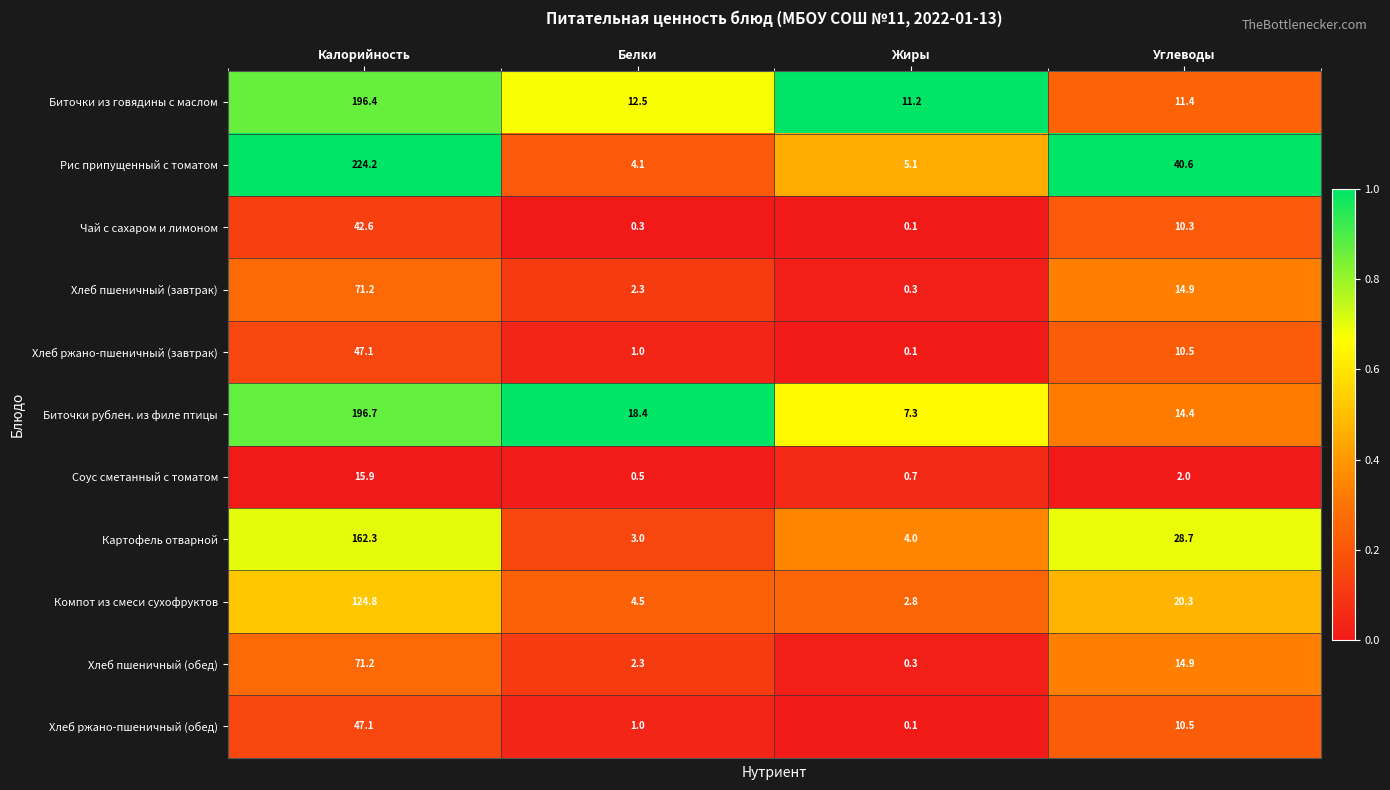

What is the sum of all Хлеб пшеничный (завтрак) values?

88.7